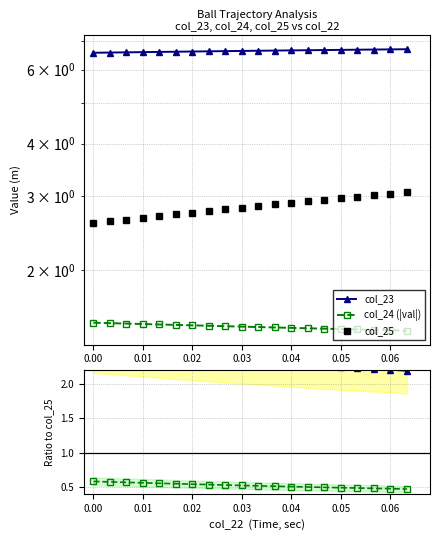

Does the chart have visible grid lines?

Yes